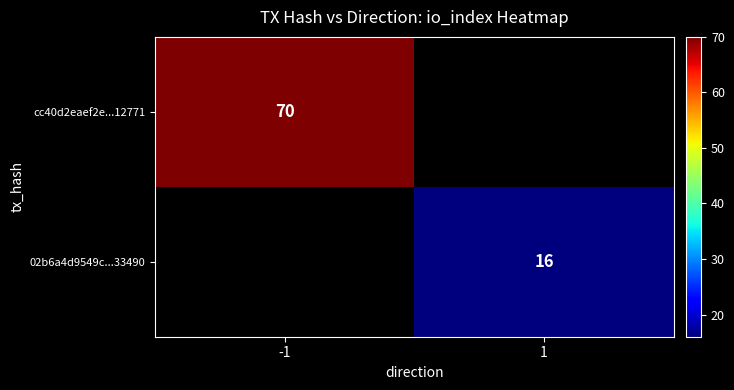

Is it true that 02b6a4d9549c...33490 equals 6 at 1?

False